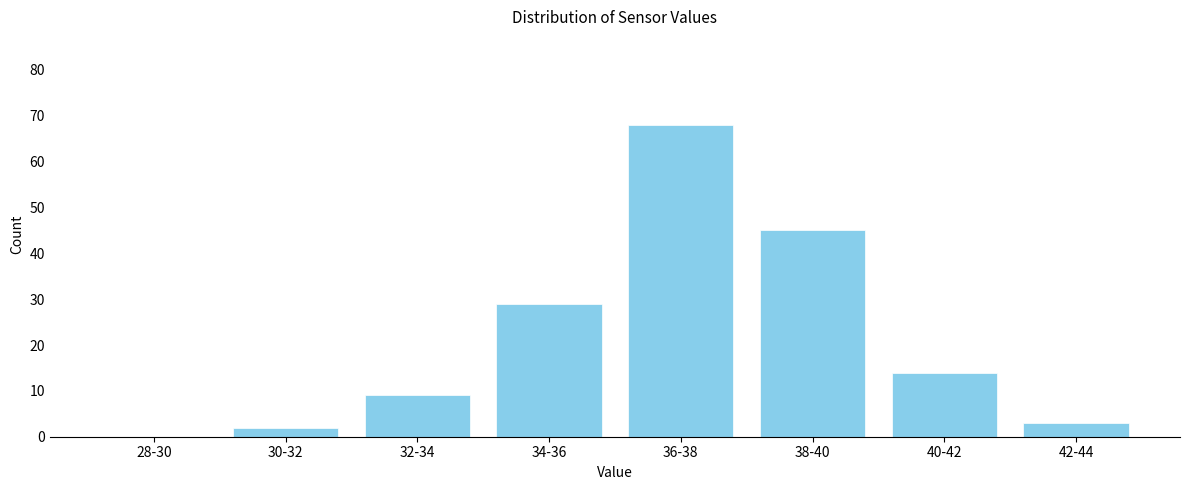

Reading left to right, transcribe all the data shown in this chart.

28-30=0	30-32=2	32-34=9	34-36=29	36-38=68	38-40=45	40-42=14	42-44=3